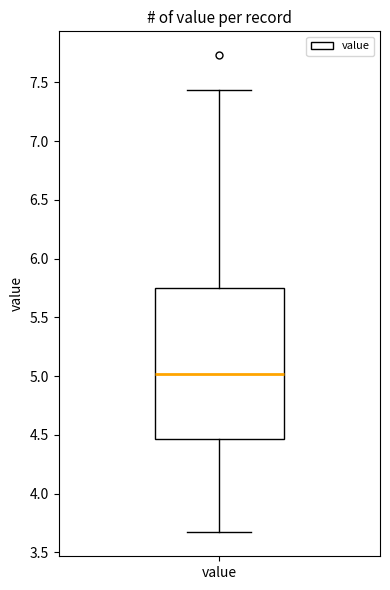

Where does the lower whisker of the box for value end on the y-axis? The values are not printed on the chart, so give them approximately, as read against the axis.

3.65